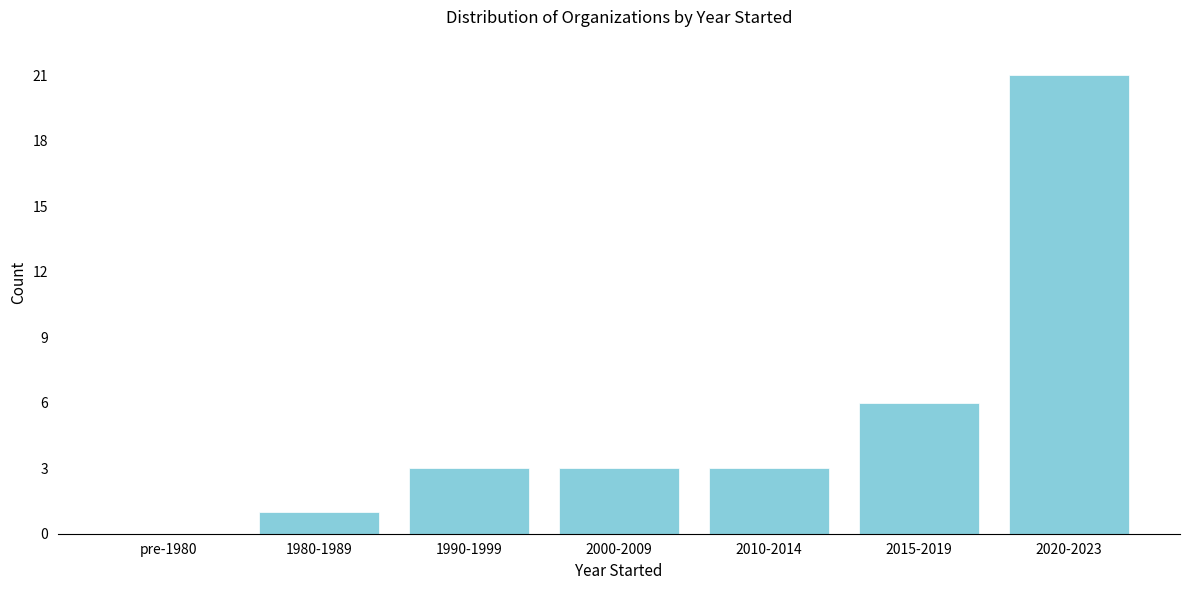

Reading left to right, what are all the values shown in this chart?

pre-1980=0	1980-1989=1	1990-1999=3	2000-2009=3	2010-2014=3	2015-2019=6	2020-2023=21